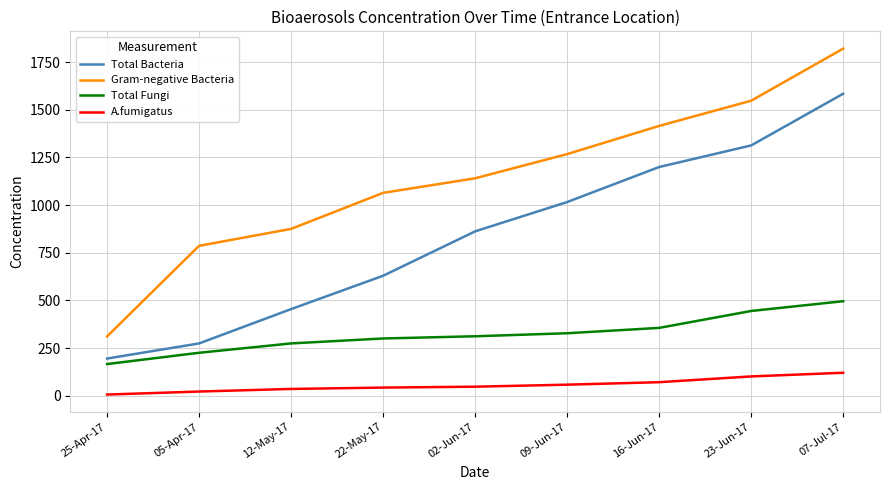

Where does the Gram-negative Bacteria series first go above 1140?

02-Jun-17